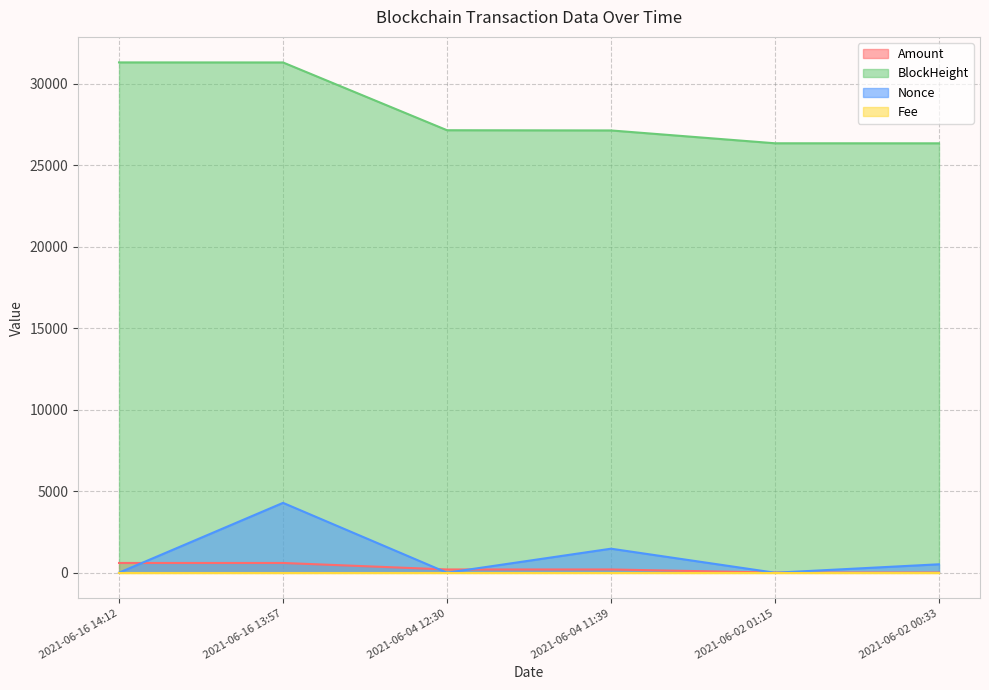

Is it true that Amount equals 9.0 at 2021-06-02 01:15?

True